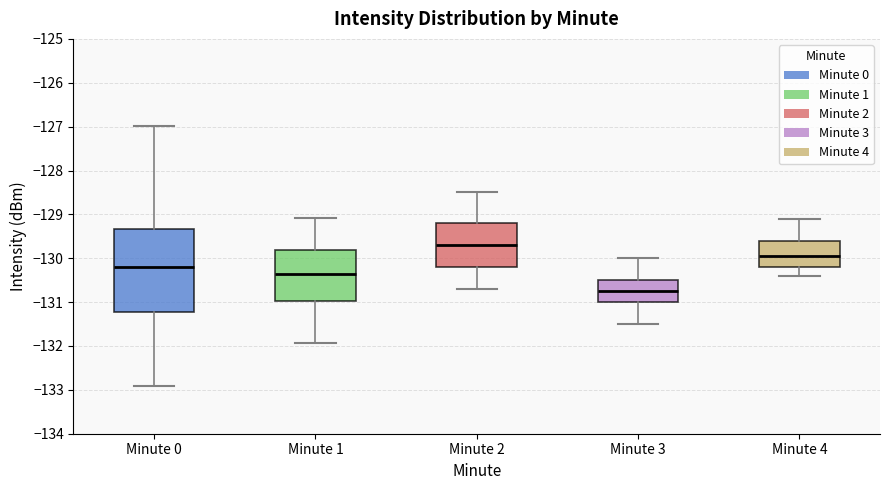

Where does the lower whisker of the box for Minute 4 end on the y-axis? The values are not printed on the chart, so give them approximately, as read against the axis.

-130.4